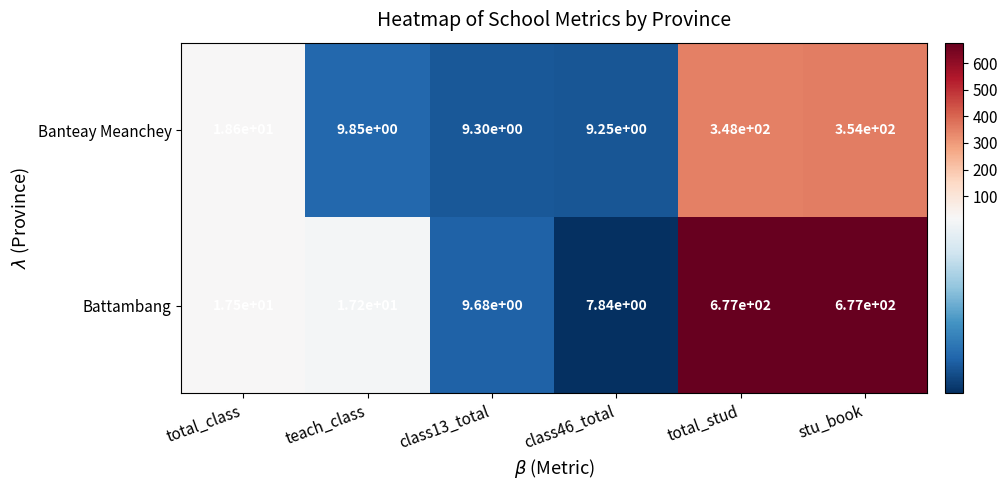

Where does the Battambang series first go above 17?

total_class